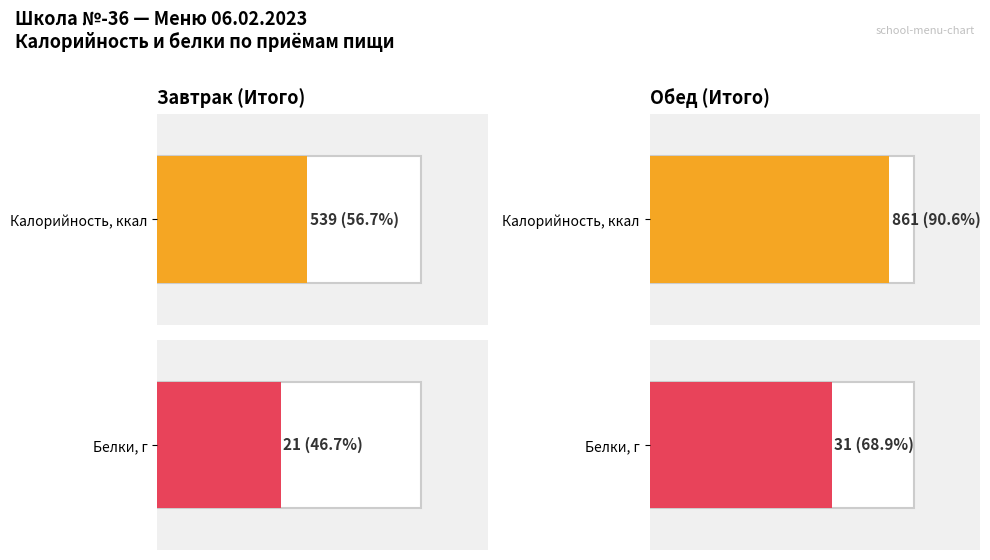

What is the difference between the maximum and minimum values in the Калорийность series?

322